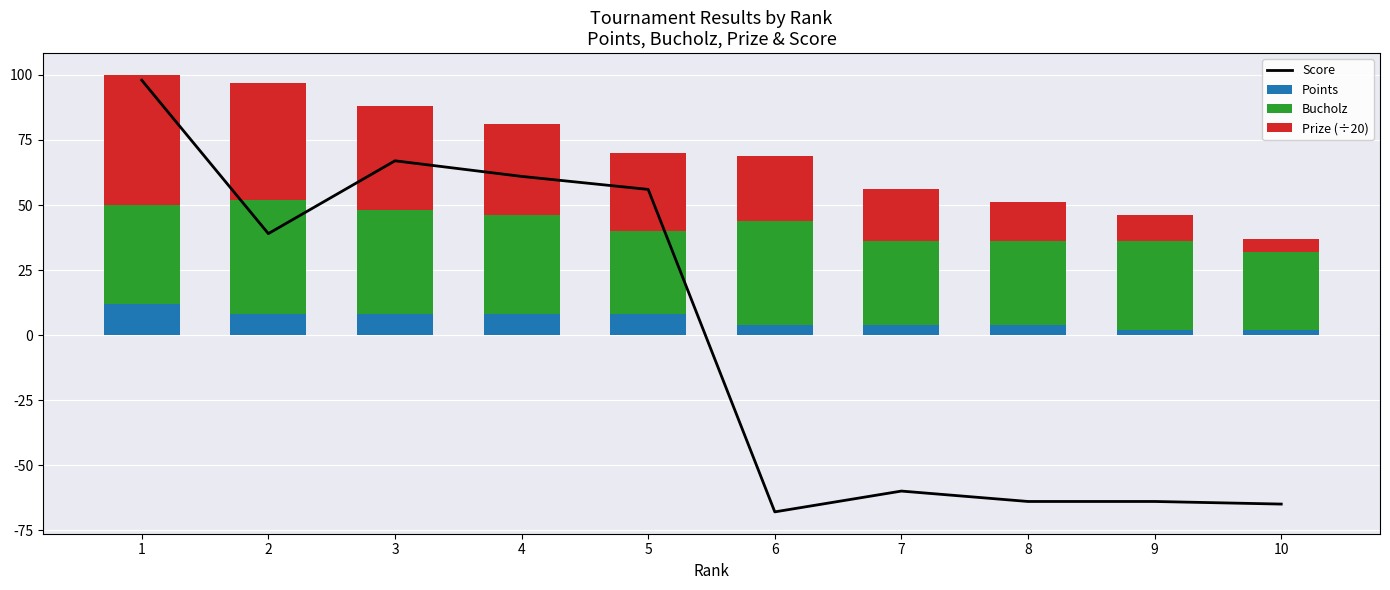

What are all the series names shown in the legend?

Score, Points, Bucholz, Prize (÷20)